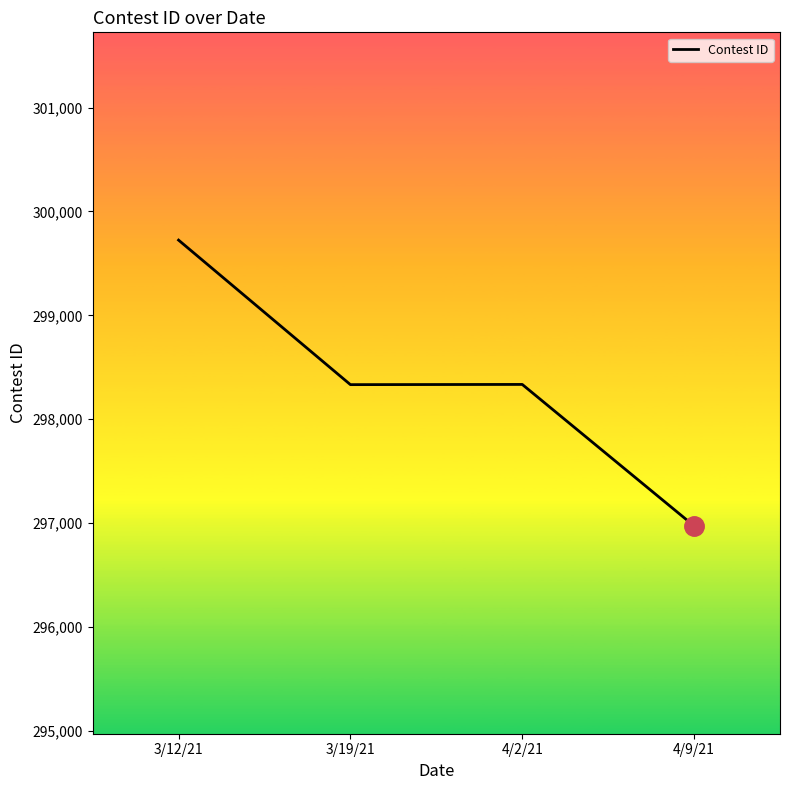

Between 3/19/21 and 4/9/21, which is larger?

3/19/21